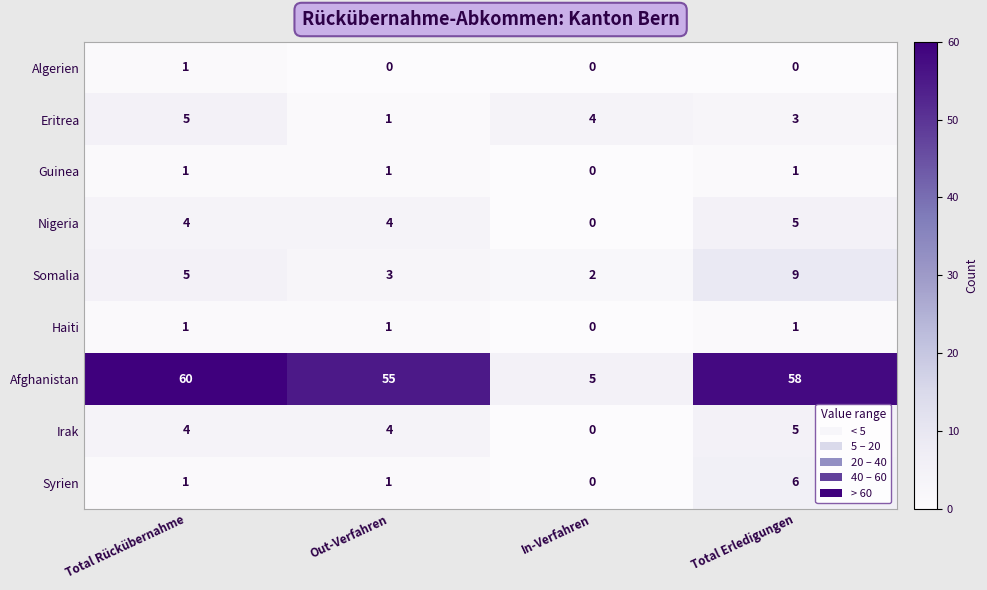

Is the value of Irak at In-Verfahren greater than the value of Somalia at Total Erledigungen?

No